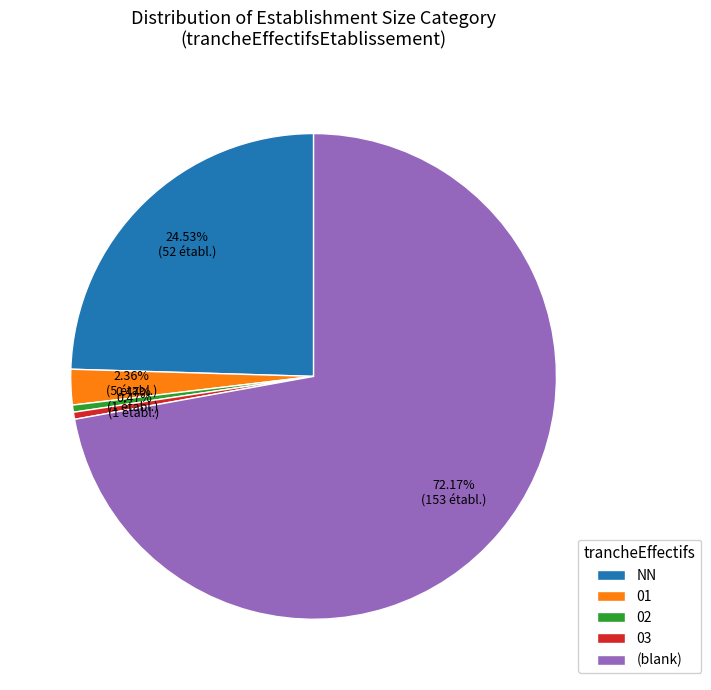

Does any single category account for the majority?

Yes